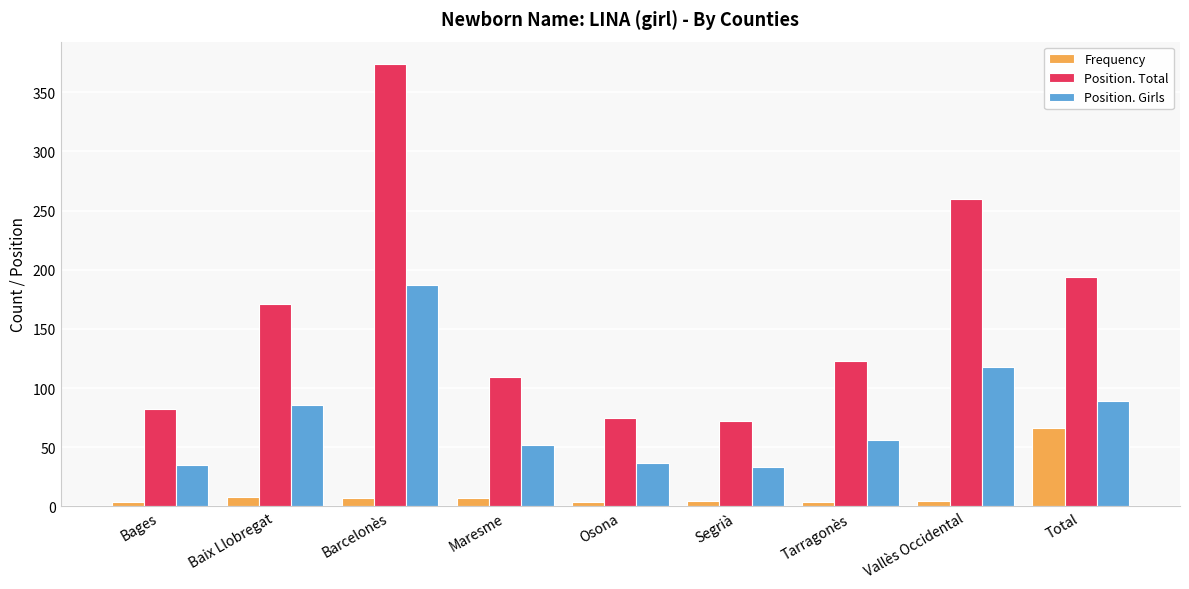

Between Maresme and Total, which series saw the biggest shift?

Position. Total